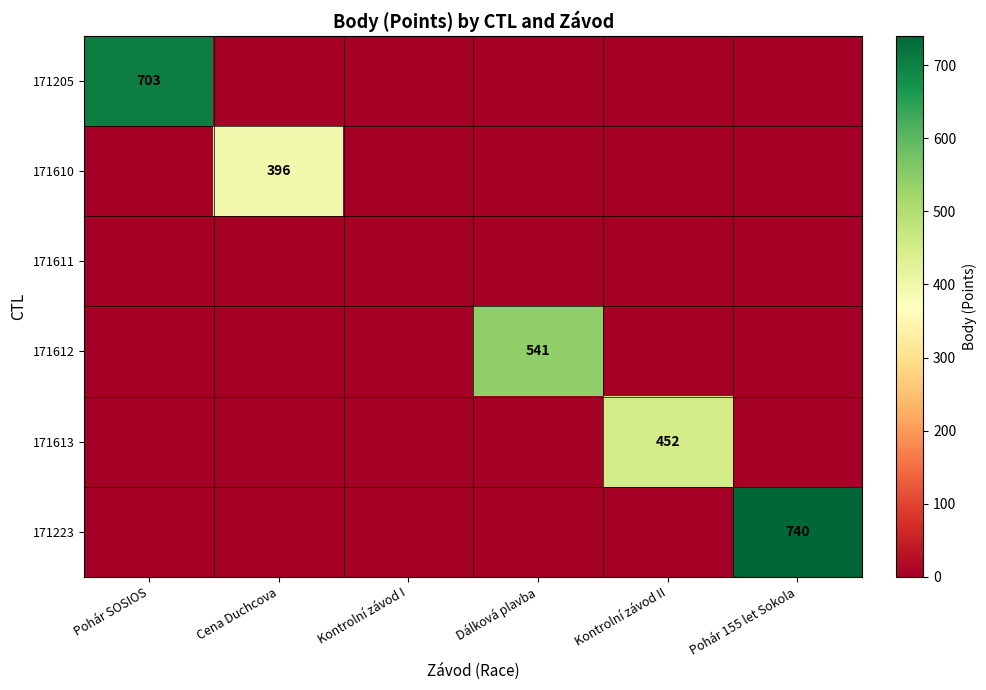

True or false: 171613 has a value of 452 at Kontrolní závod II.

True